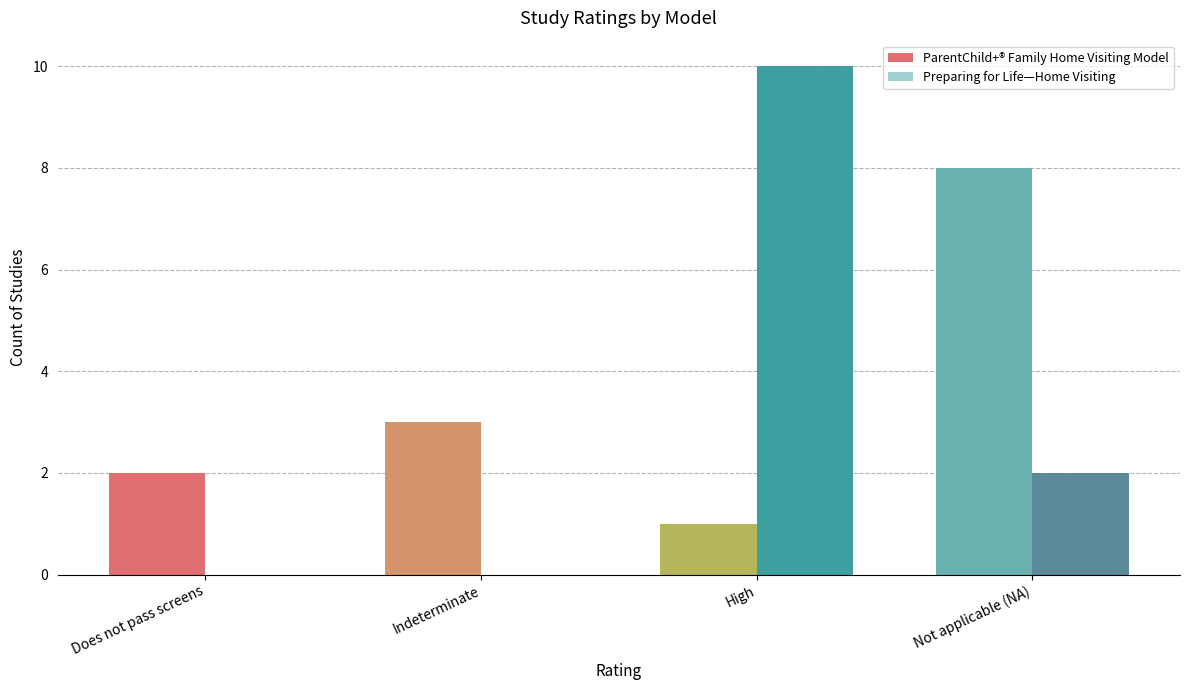

Is it true that ParentChild+® Family Home Visiting Model equals 5 at Indeterminate?

False